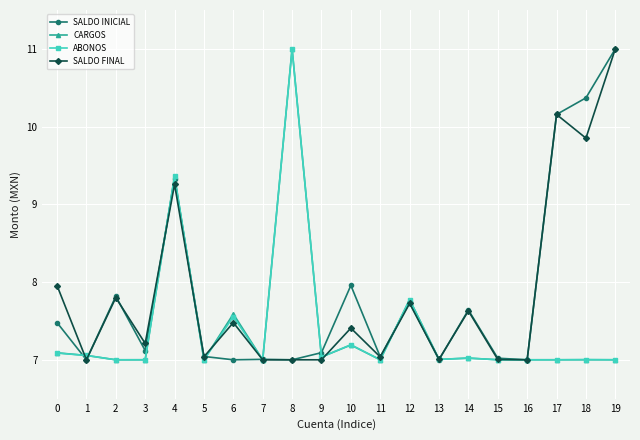

What is the maximum value for CARGOS?

11.0